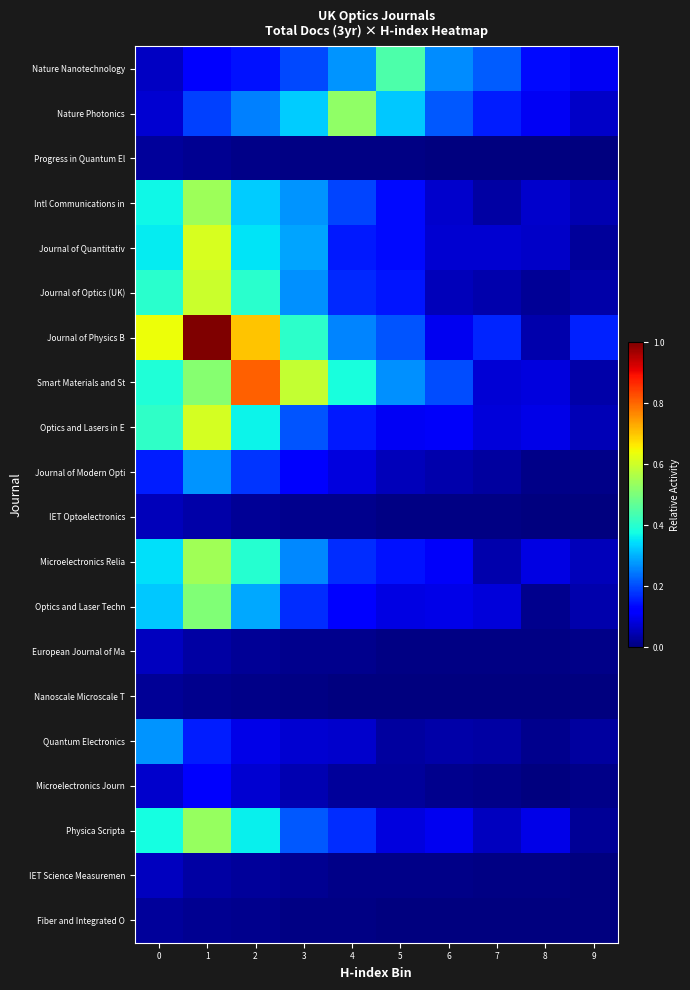

At how many categories does at least one series exceed 0?

10